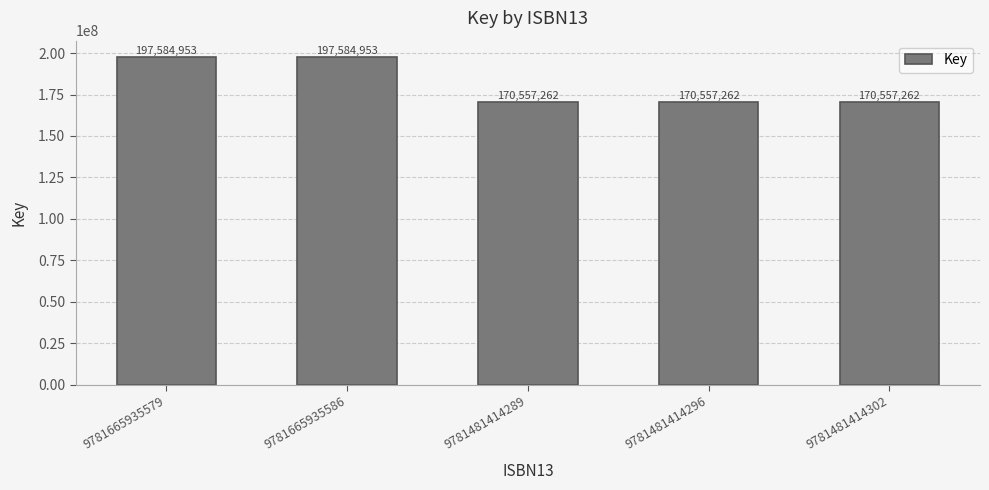

What is the average value?

181368338